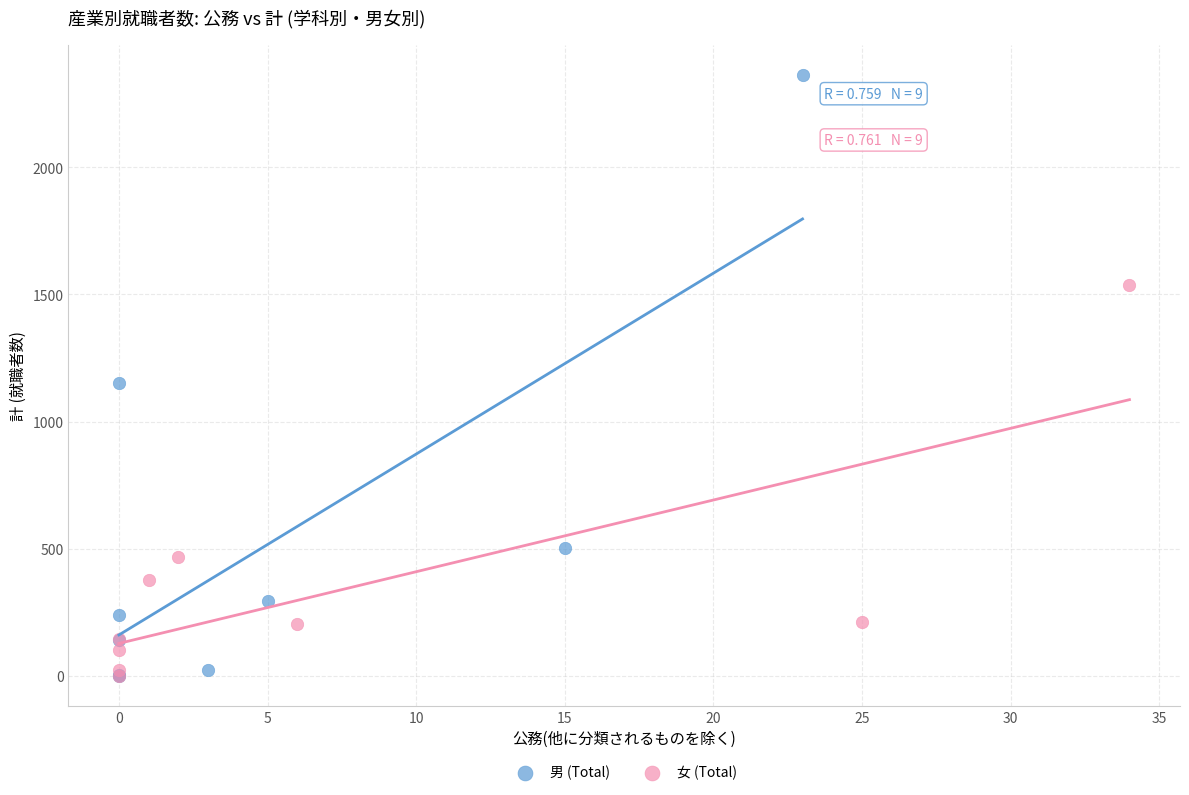

Which series has the largest Y range (max minus min)?

男 (Total)